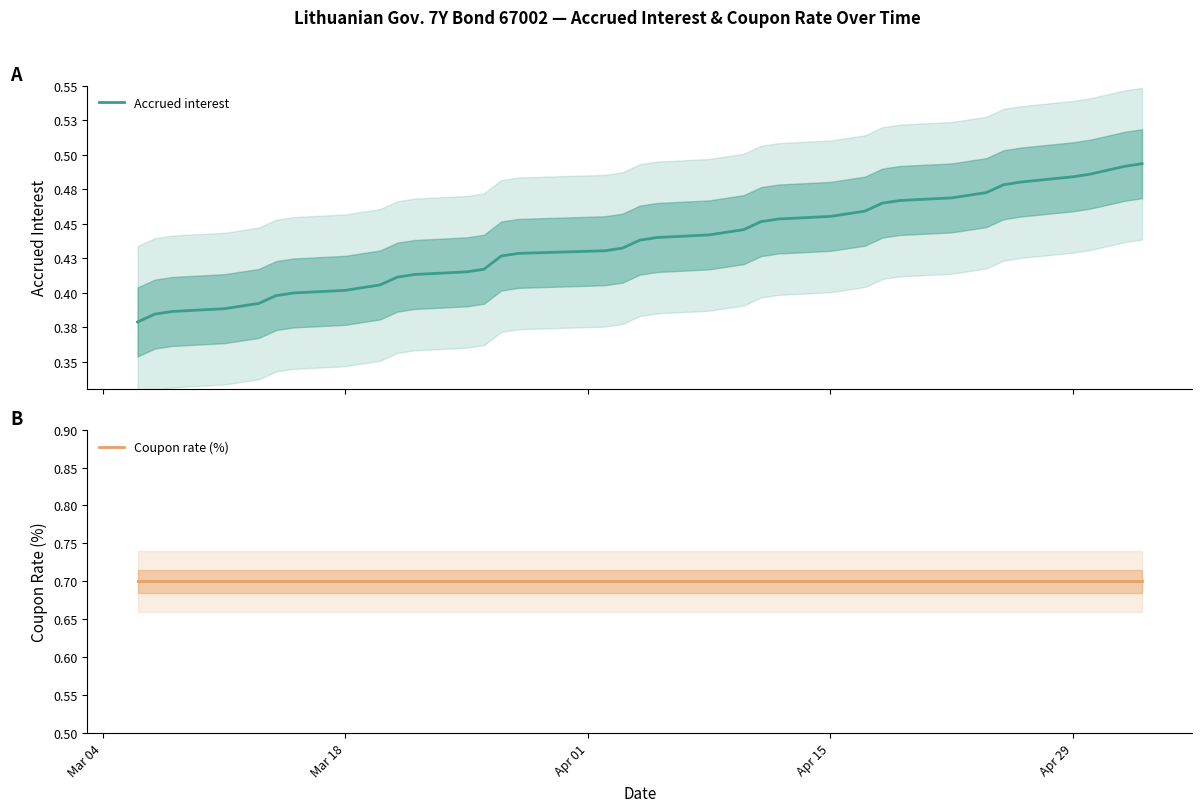

What is the difference between the maximum and minimum values in the Accrued interest series?

0.1